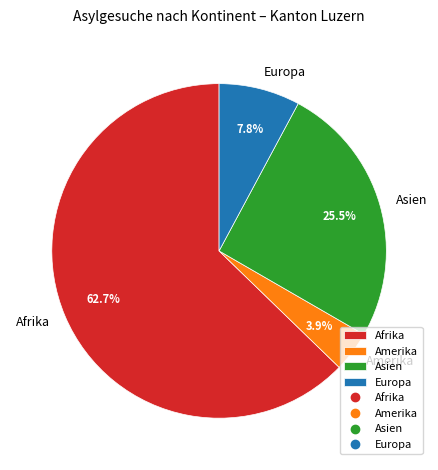

Does Amerika represent more than half of the total?

No